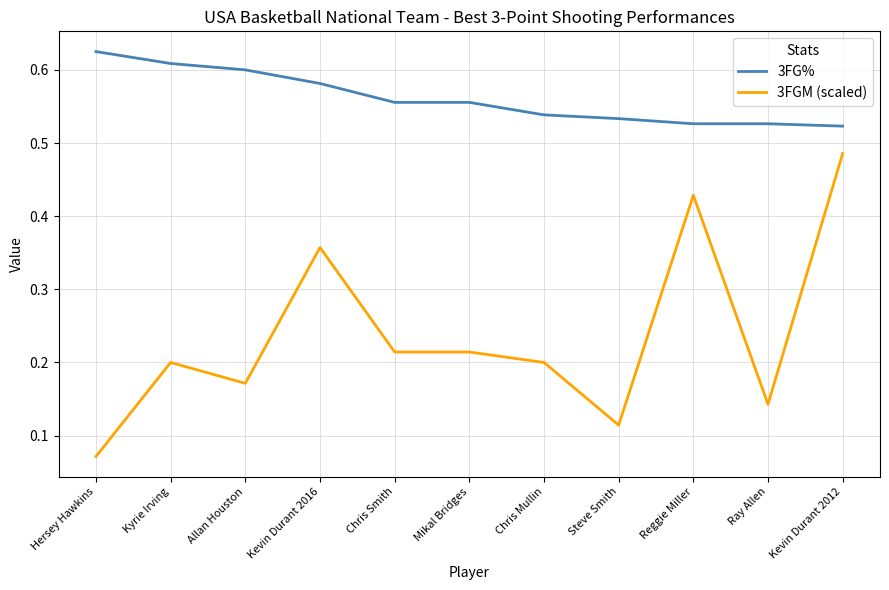

At which category is the sum across all series the highest?

Kevin Durant 2012